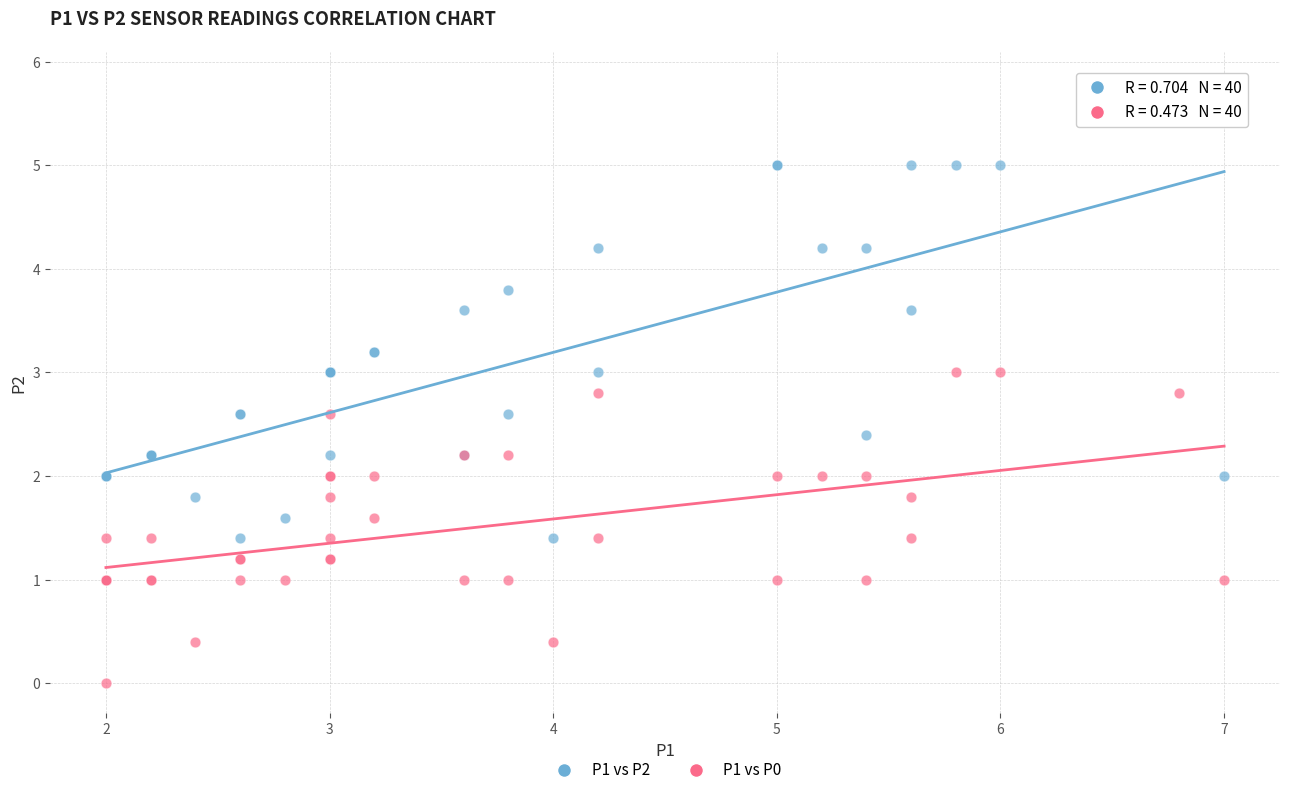

Which series has the largest Y range (max minus min)?

P1 vs P2